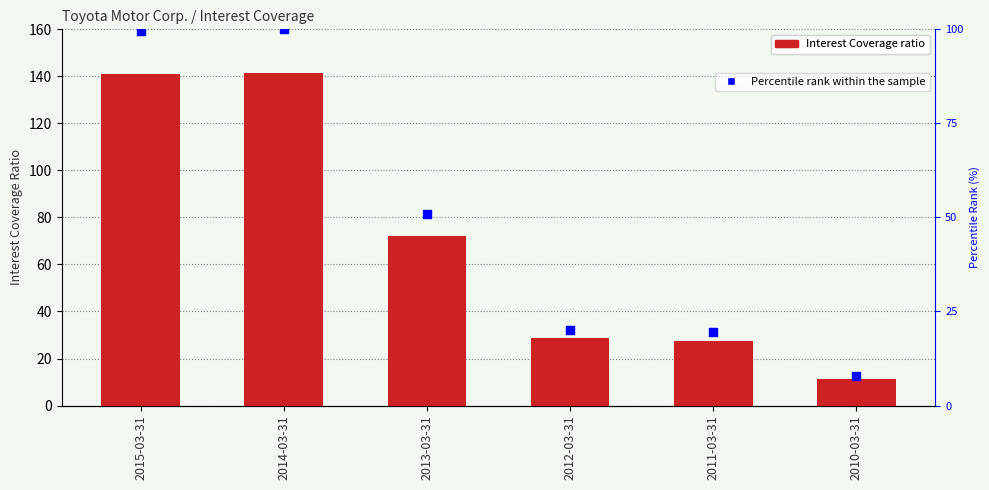

Which series has the widest spread of Y values?

Interest Coverage